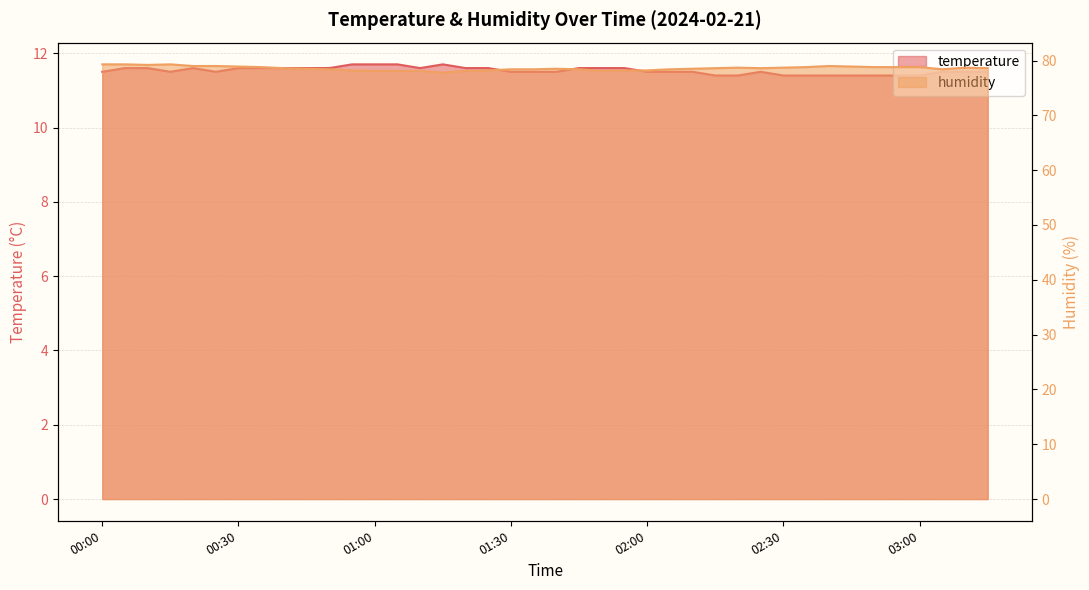

What is the total value across all series at 03:00?

90.2